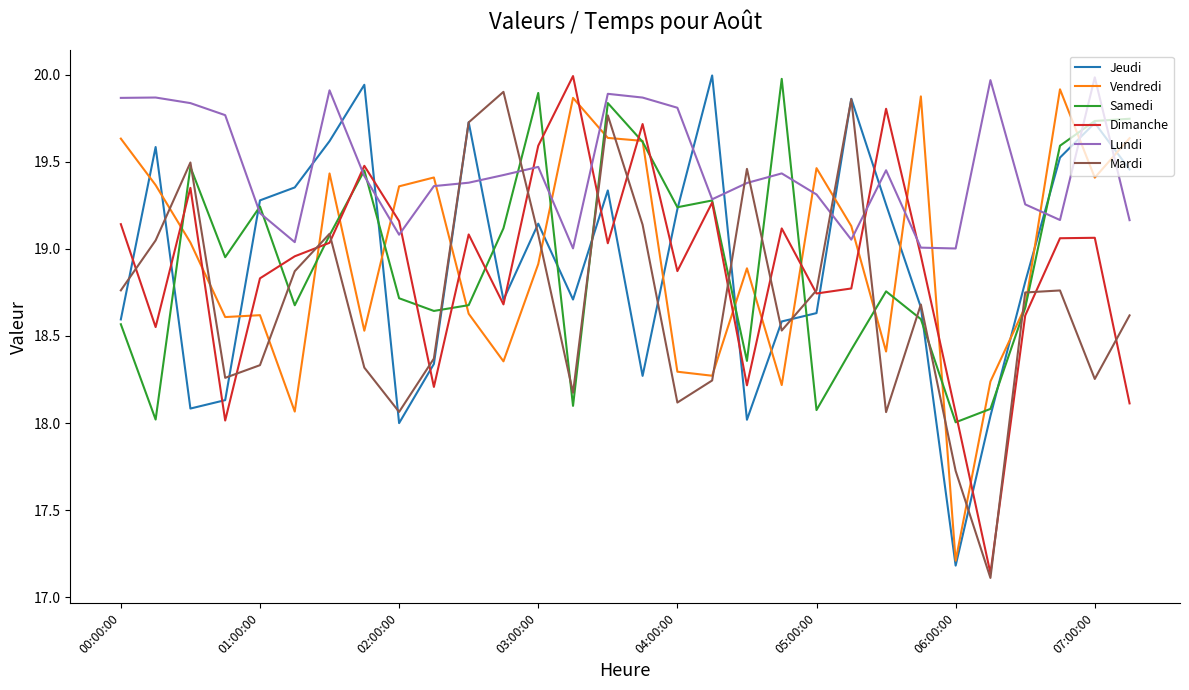

How many lines are shown in the chart?

6